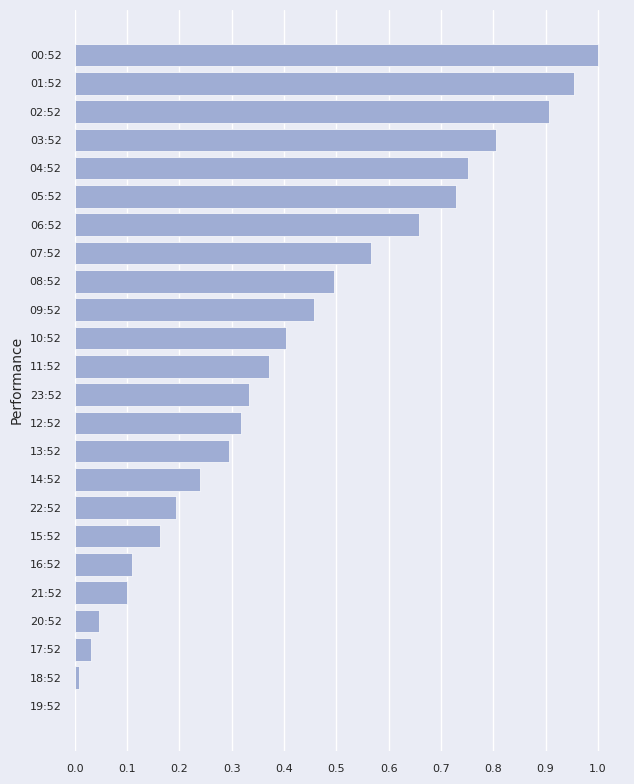

Which has a higher value, 09:52 or 19:52?

09:52